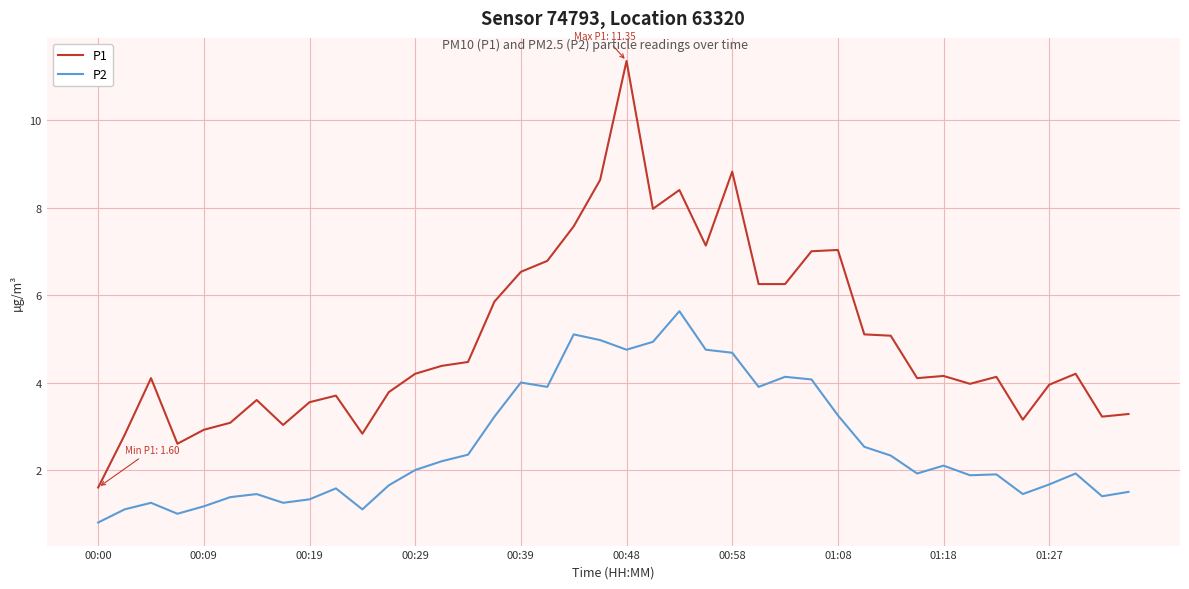

How many distinct data groups are displayed?

2